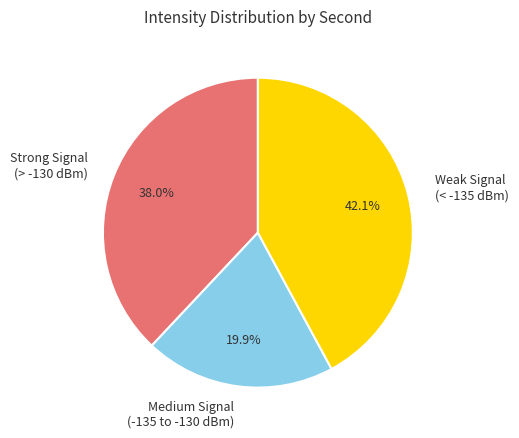

Which category has the smallest portion of the pie?

Medium Signal (-135 to -130 dBm)